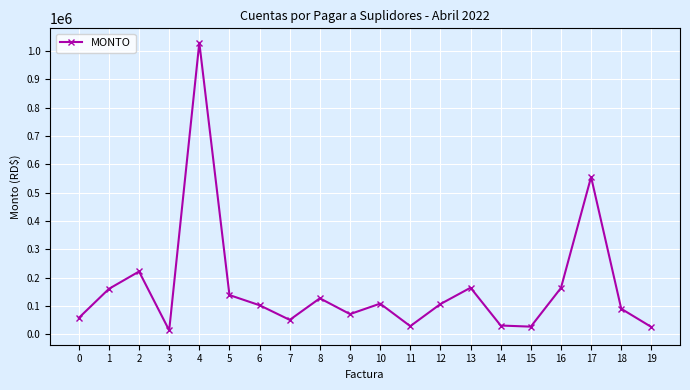

Count the number of categories in the chart.

20